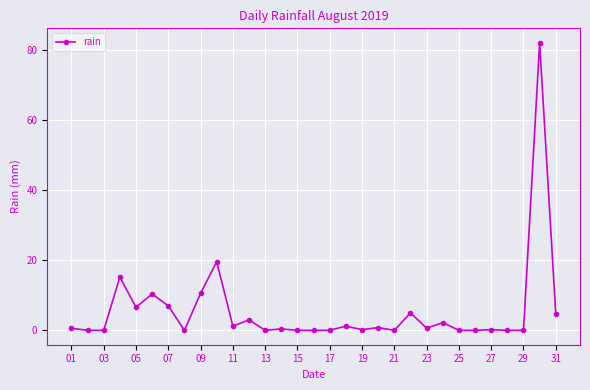

What is the difference between the maximum and second lowest values?

82.2